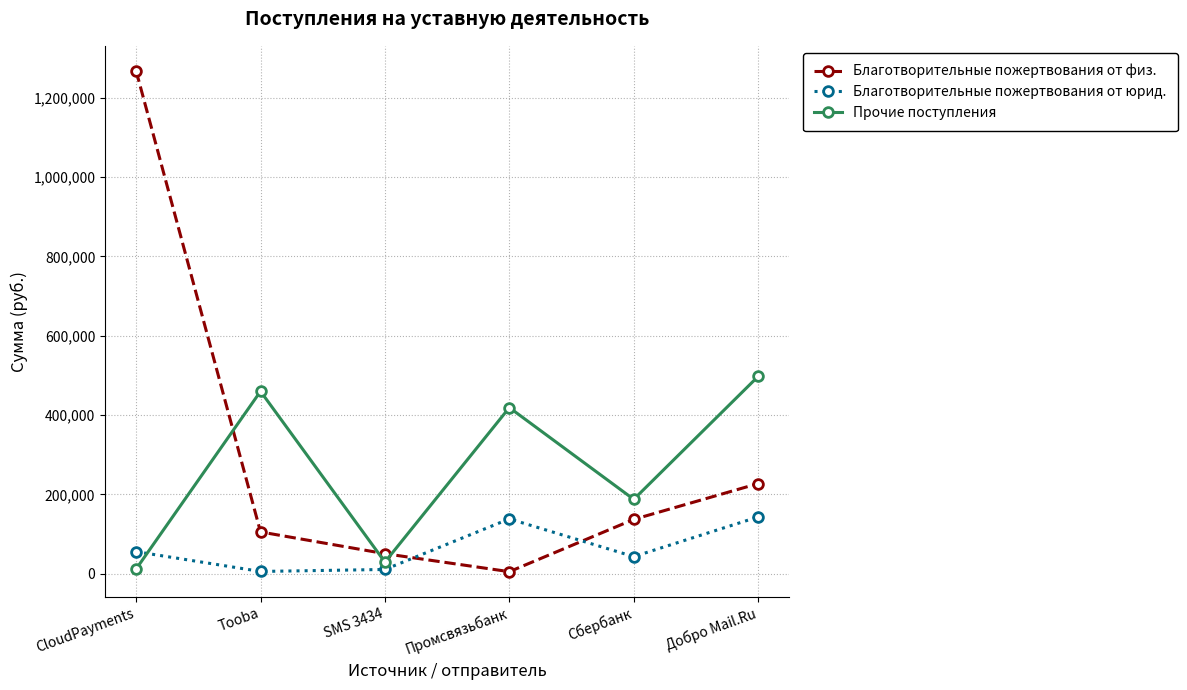

What is the difference between the maximum and minimum values in the Благотворительные пожертвования от юрид. series?

137425.0